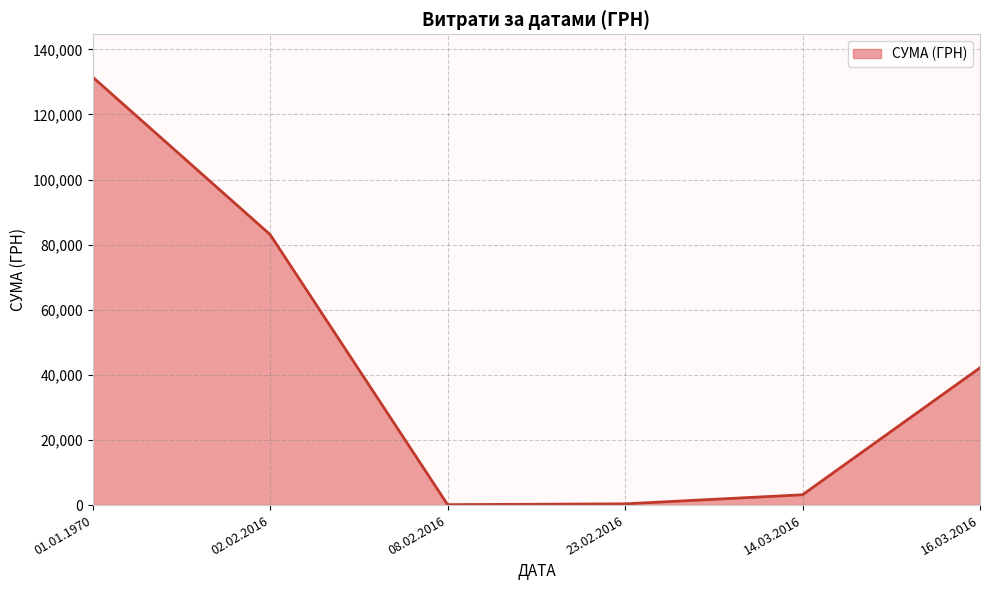

What is the difference between the second highest and minimum values?

82977.1